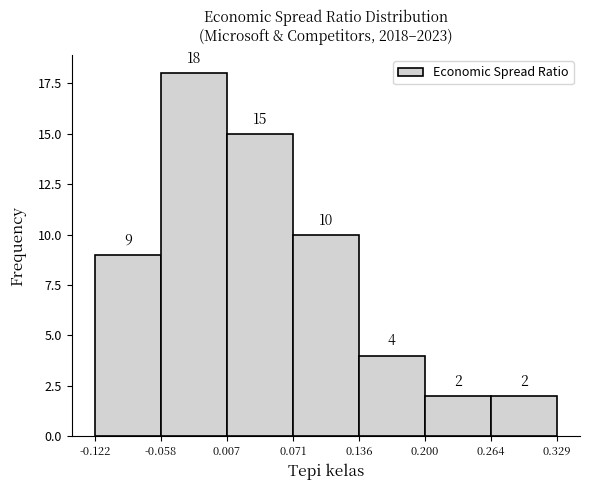

What is the height of the bar covering 0.007 to 0.071 on the x-axis?

15